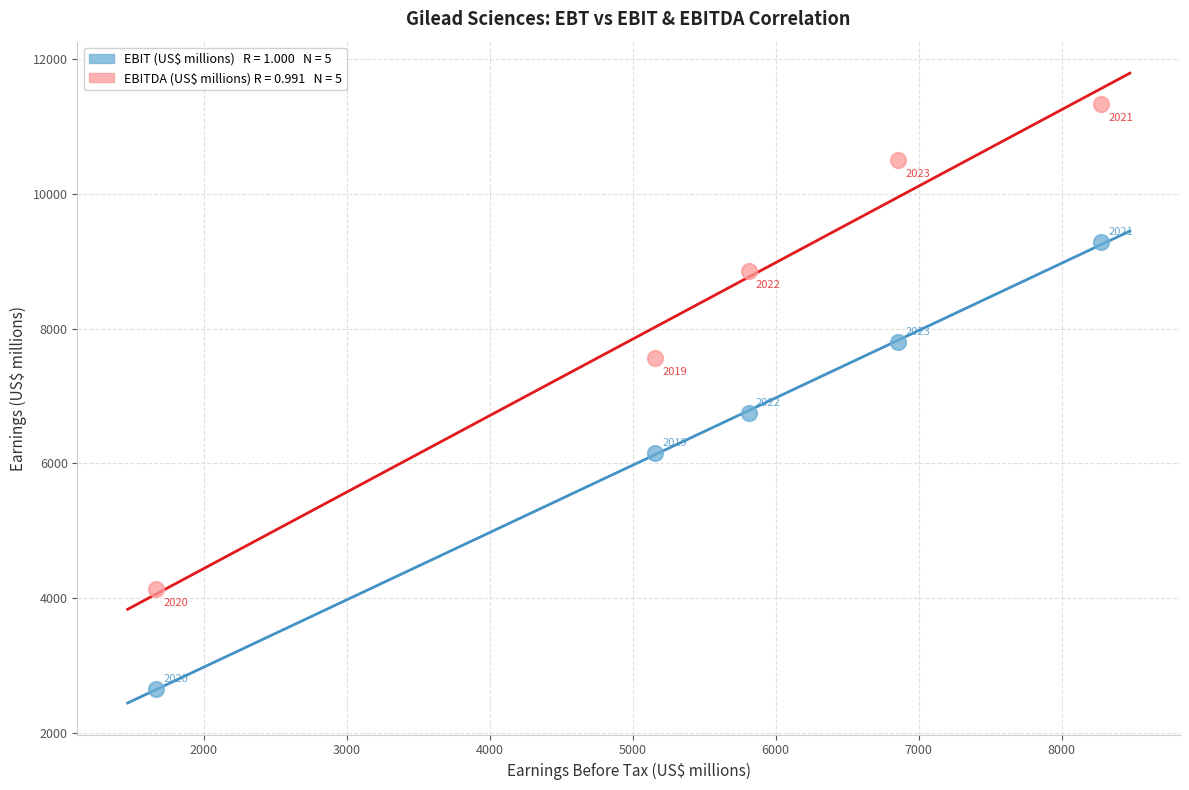

Across all series, what Y value is closest to 6991?

6749